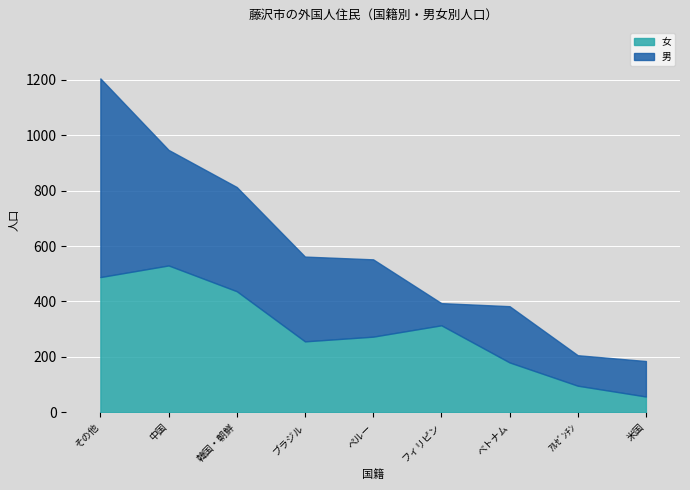

In 男, how many points are higher than both neighbors (excluding endpoints)?

1